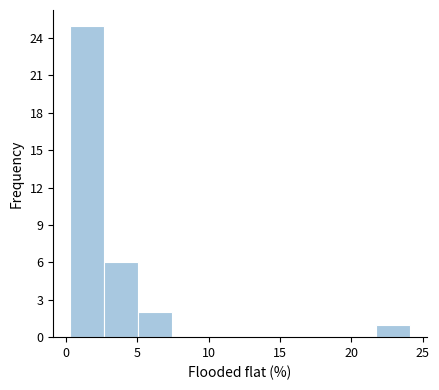

What is the height of the bar covering 0.5 to 2.5 on the x-axis? Neither the bar edges nor the heights are printed on the chart, so give them approximately, as read against the axes.

25